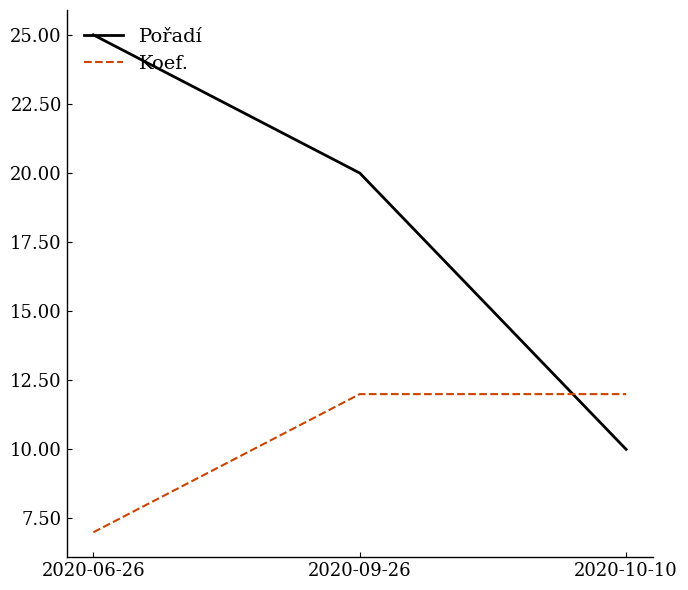

How many values in the Koef. series are below 12?

1